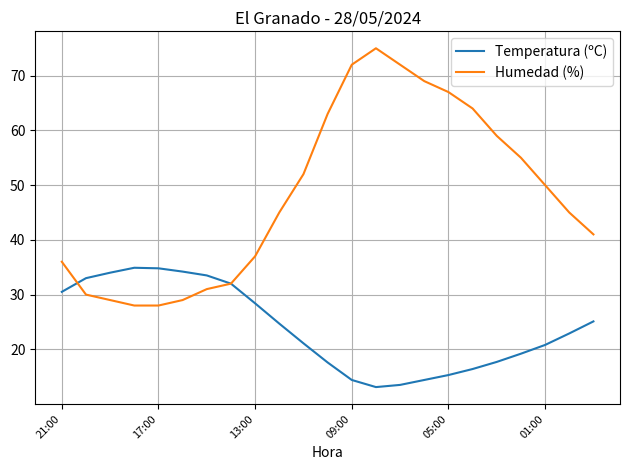

What is the maximum value for Humedad (%)?

75.0